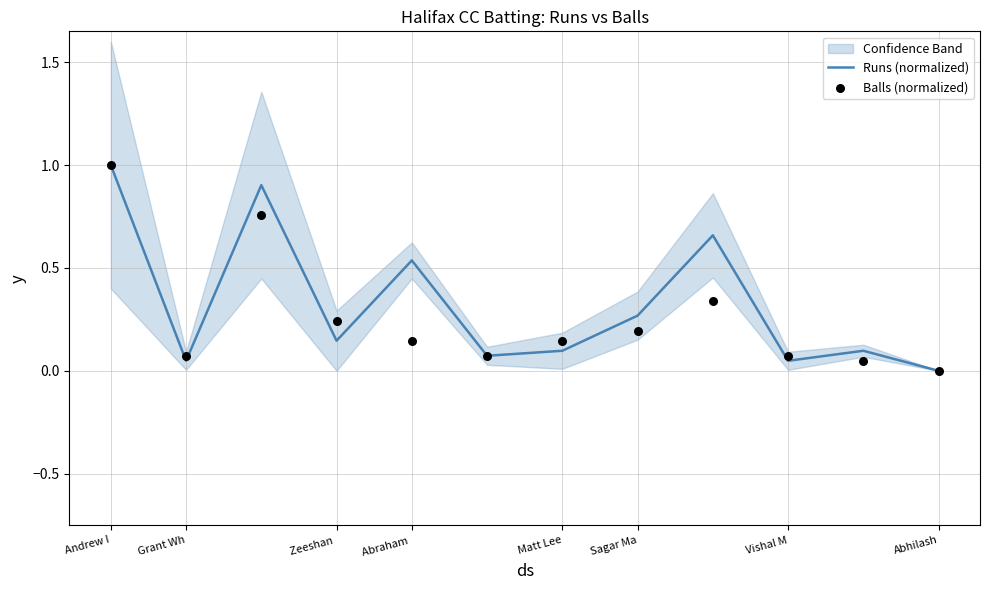

Which series has the largest Y range (max minus min)?

Runs (normalized)